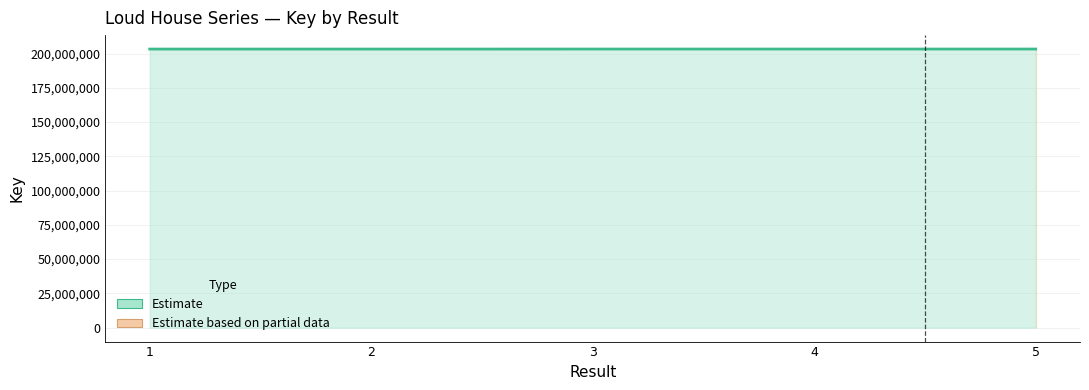

What value does the data have at 5, to the nearest 10?

203288160